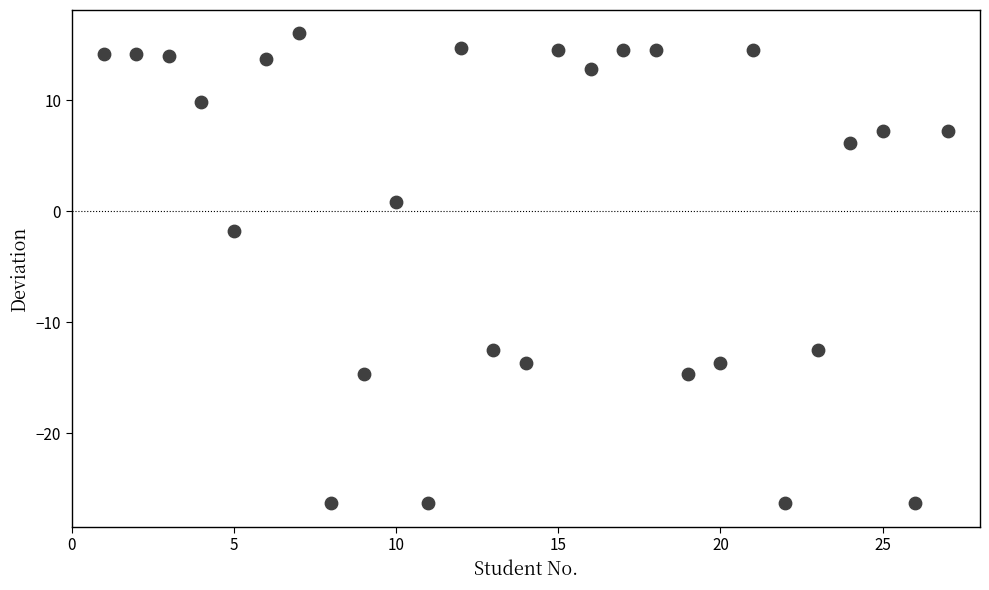

What Y value in the scatter plot is closest to -5?

-1.8